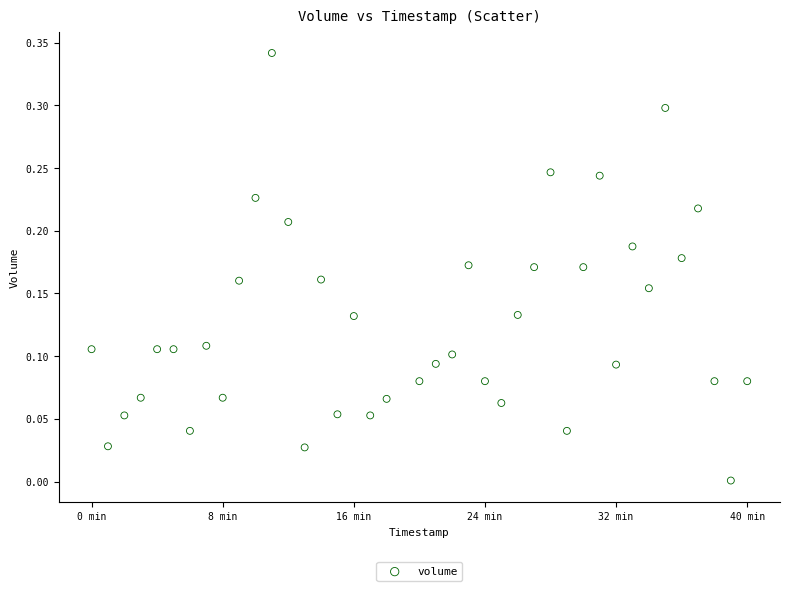

How many data points are displayed?

40